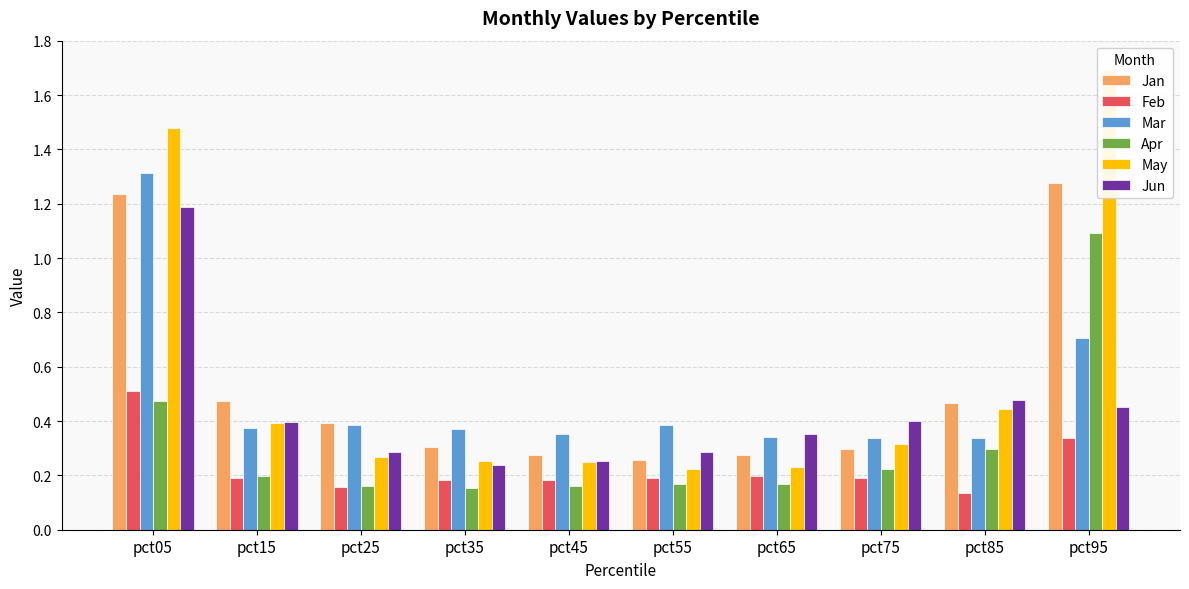

How many May values are between 0 and 1?

8